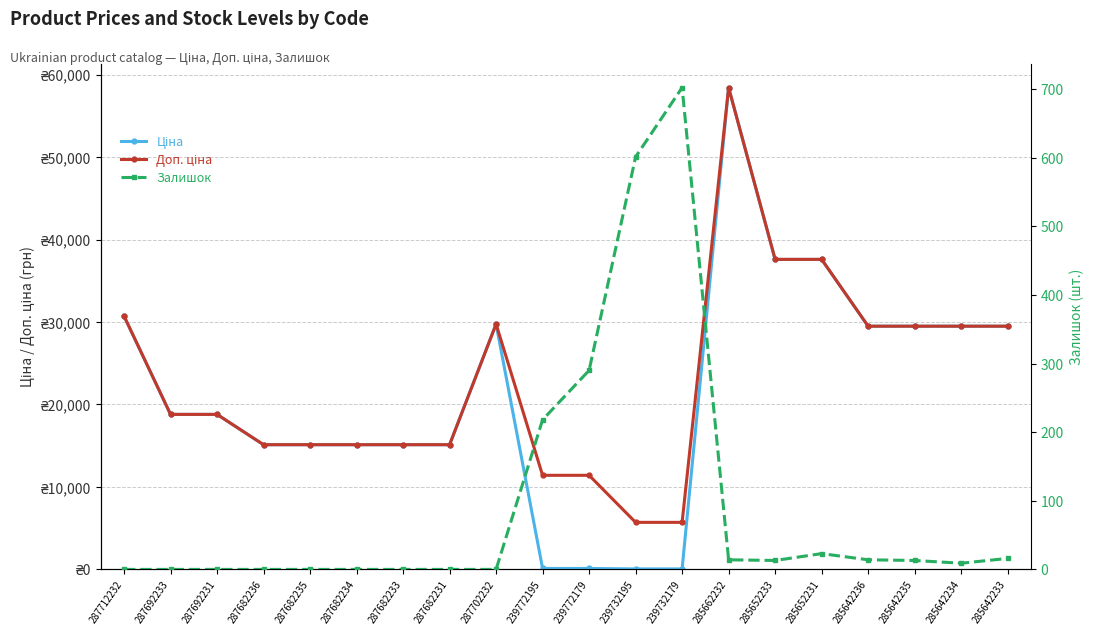

Does the chart display data point markers on the line(s)?

Yes